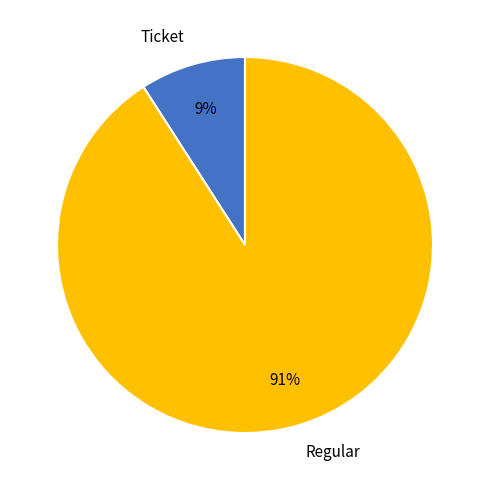

How many slices are in this pie chart?

2